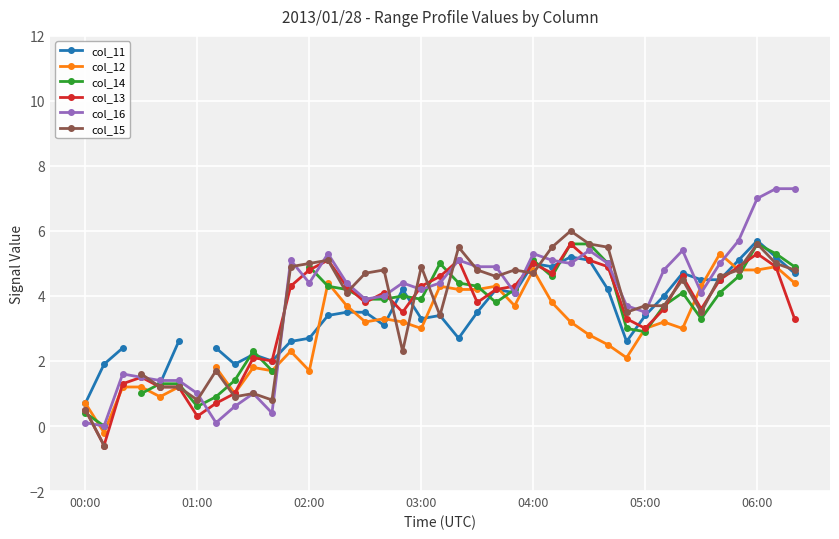

True or false: col_14 has more than 0 points higher than both neighbors.

True